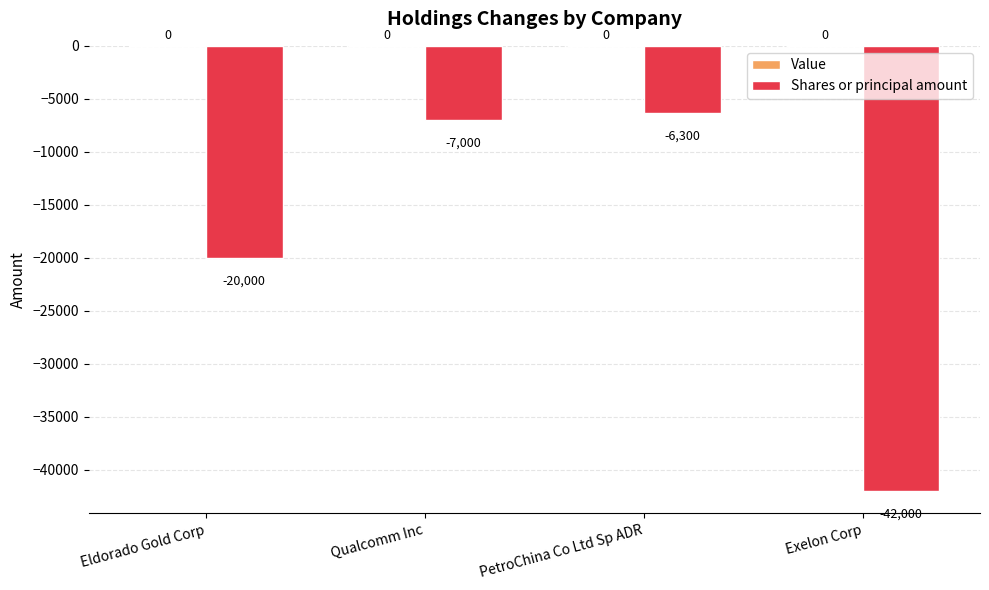

What is the sum of all values?

-75300